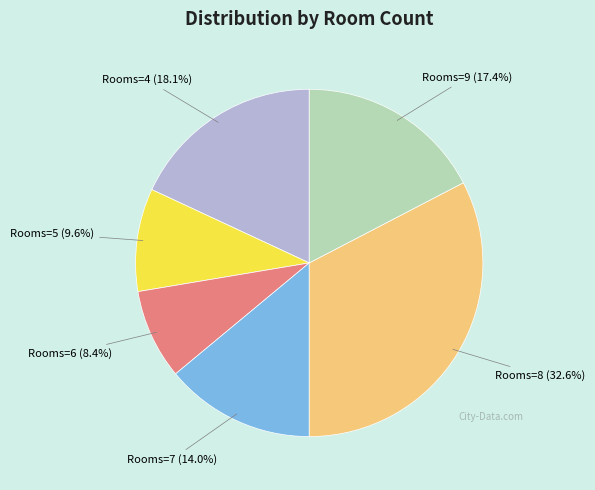

Approximately how many times larger is the value at Rooms=4 compared to Rooms=5?

1.9